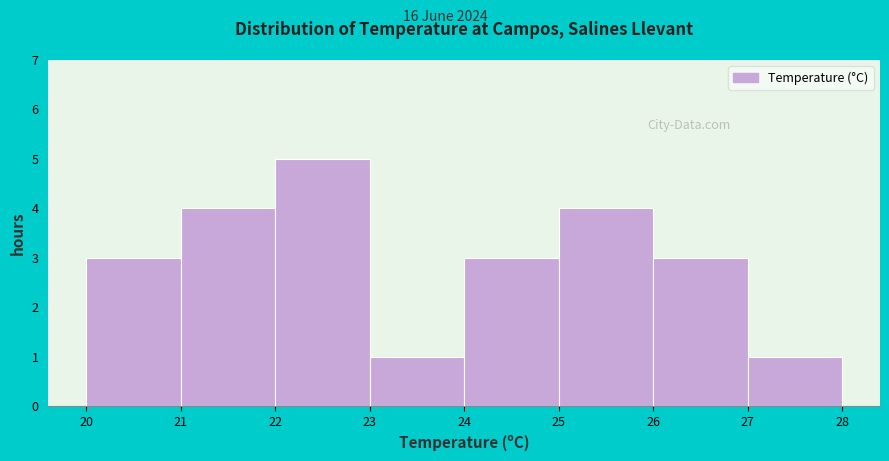

What is the height of the bar covering 24 to 25 on the x-axis? The values are not printed on the chart, so give them approximately, as read against the axis.

3